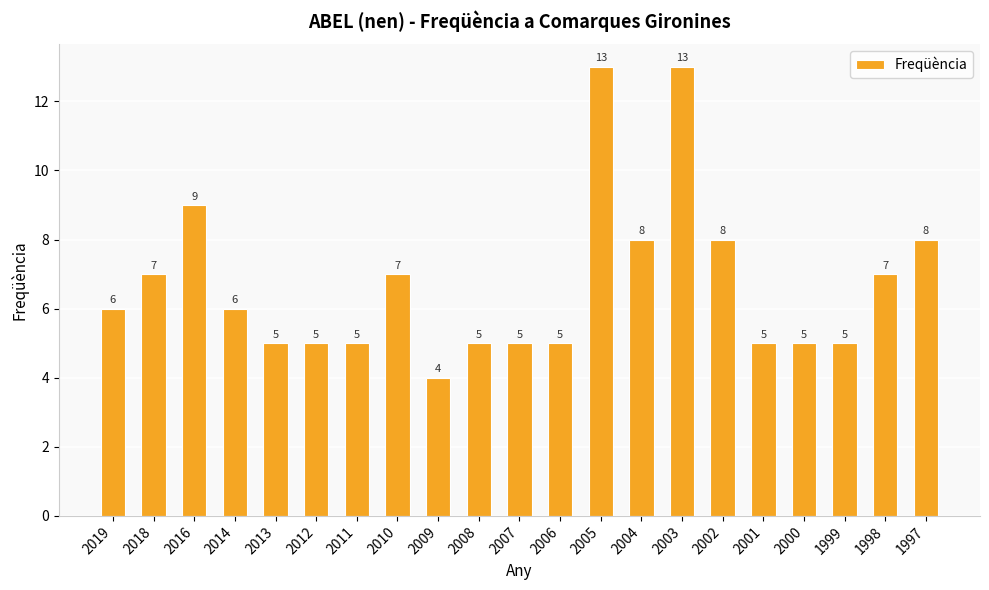

What is the maximum value shown in the chart?

13